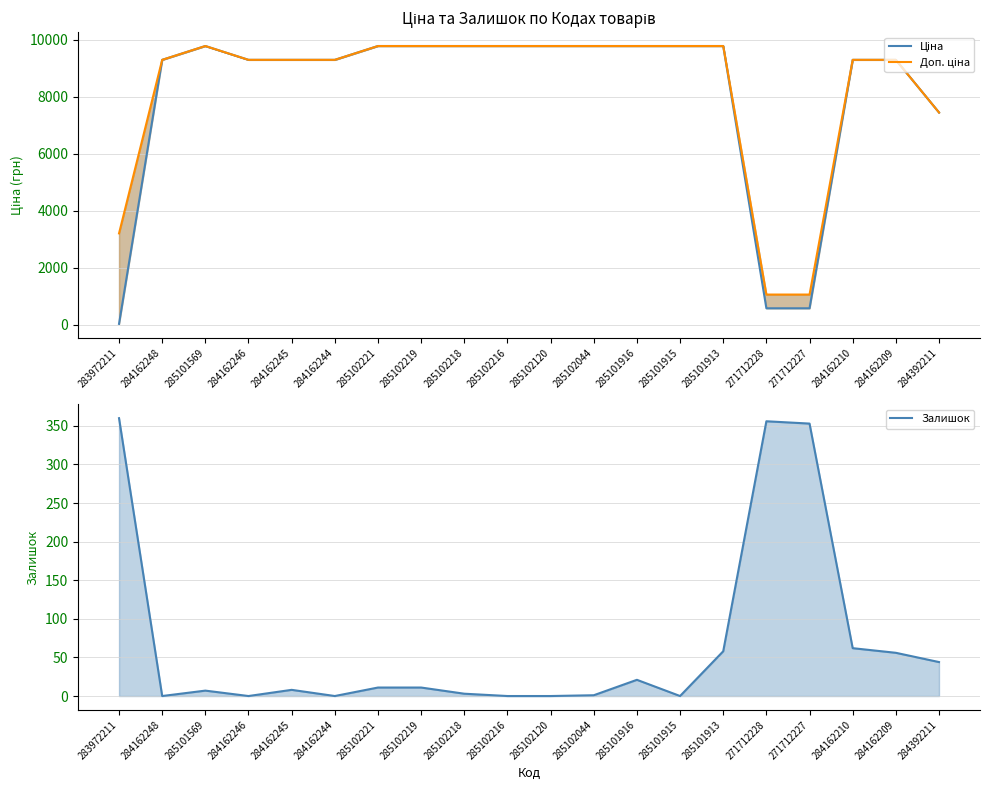

How many data points in Залишок are above 11?

8